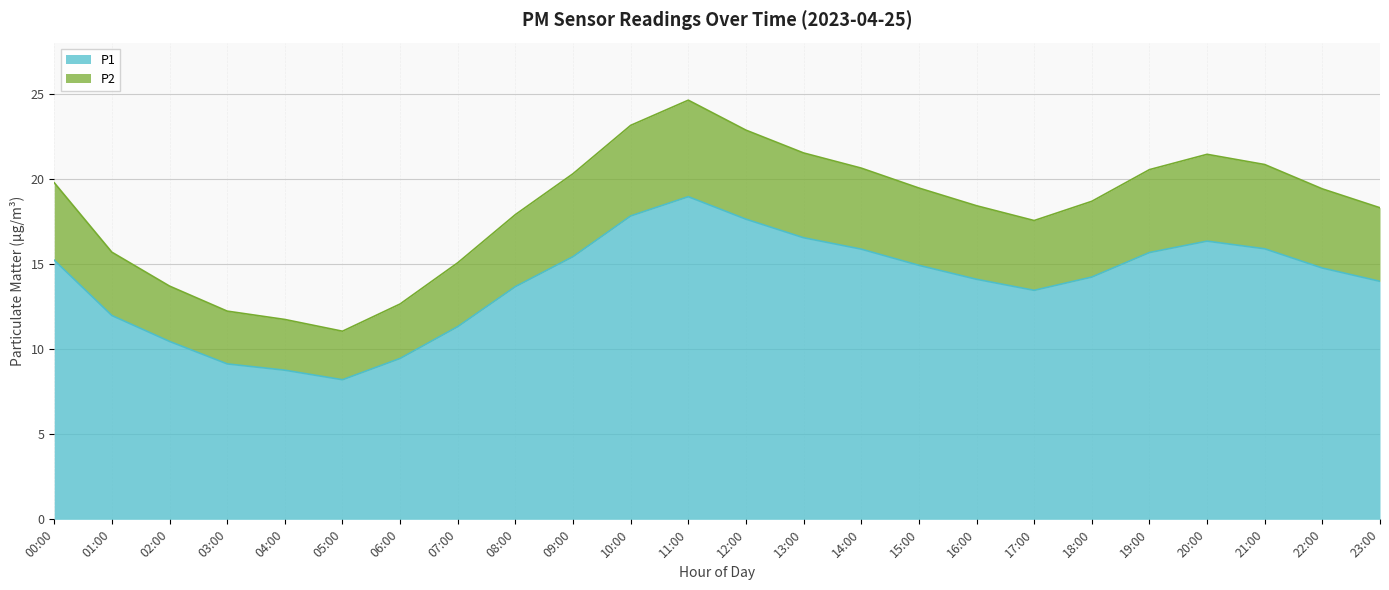

What is the label of the 18th point from the left?

17:00